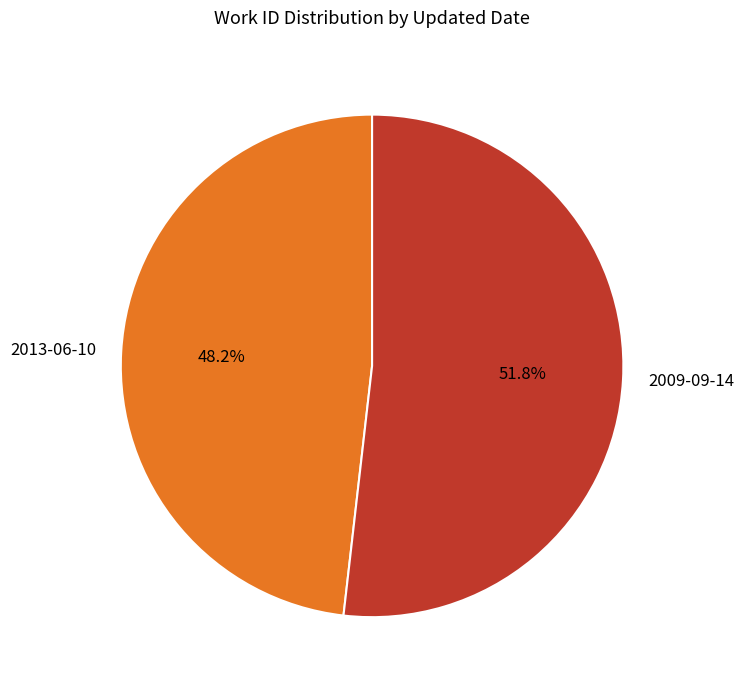

Count the number of slices in the pie.

2